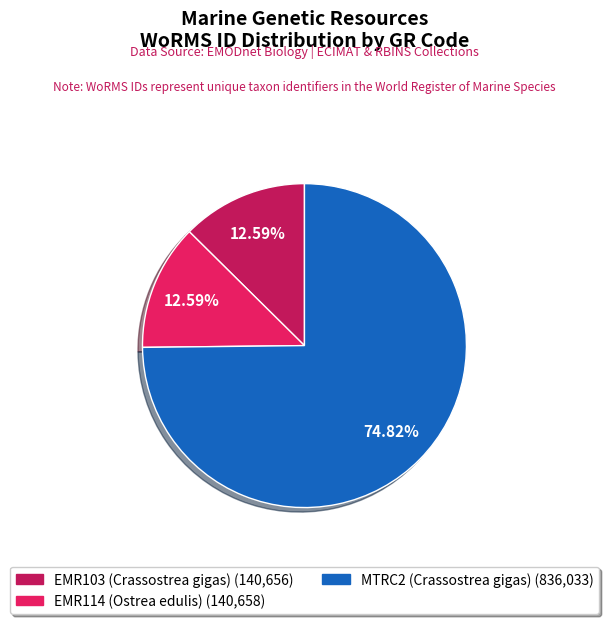

How many segments does this pie chart have?

3